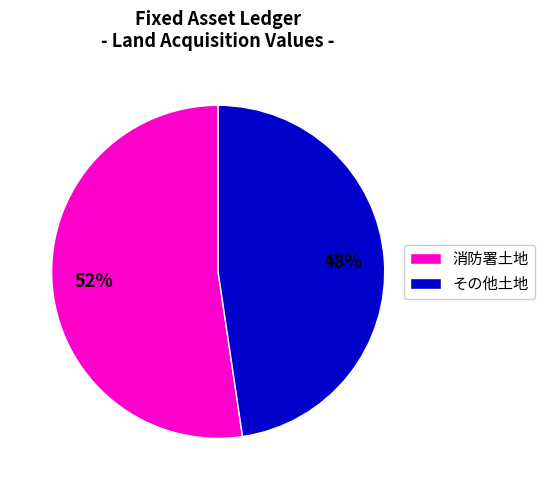

Does その他土地 represent more than half of the total?

No